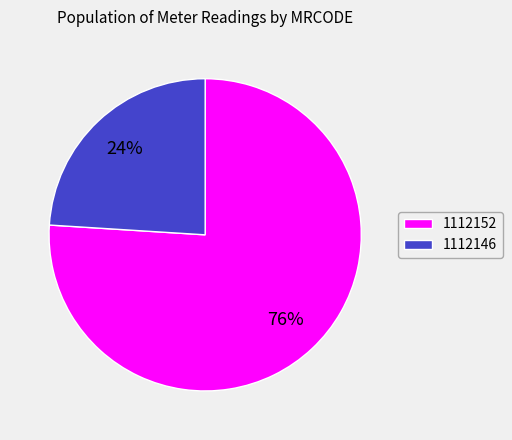

Which has a higher value, 1112152 or 1112146?

1112152